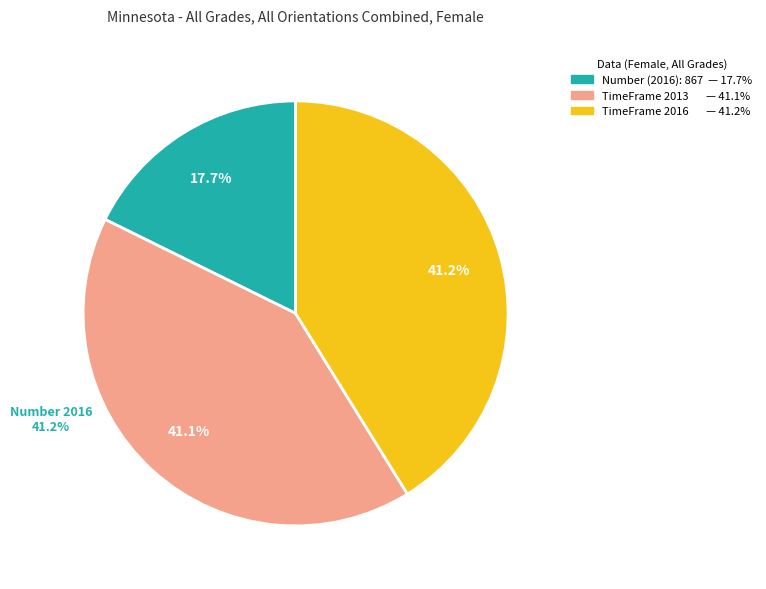

Approximately how many times larger is the value at Number (2016) compared to TimeFrame 2013?

0.4